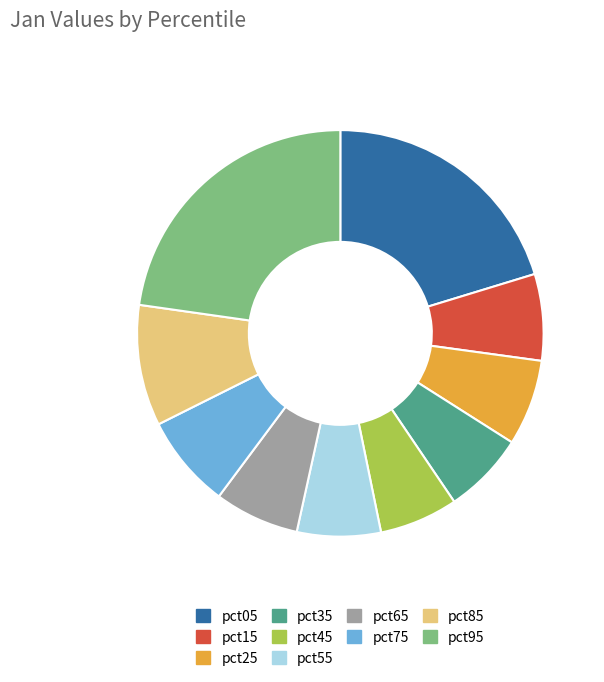

Between pct85 and pct65, which is larger?

pct85